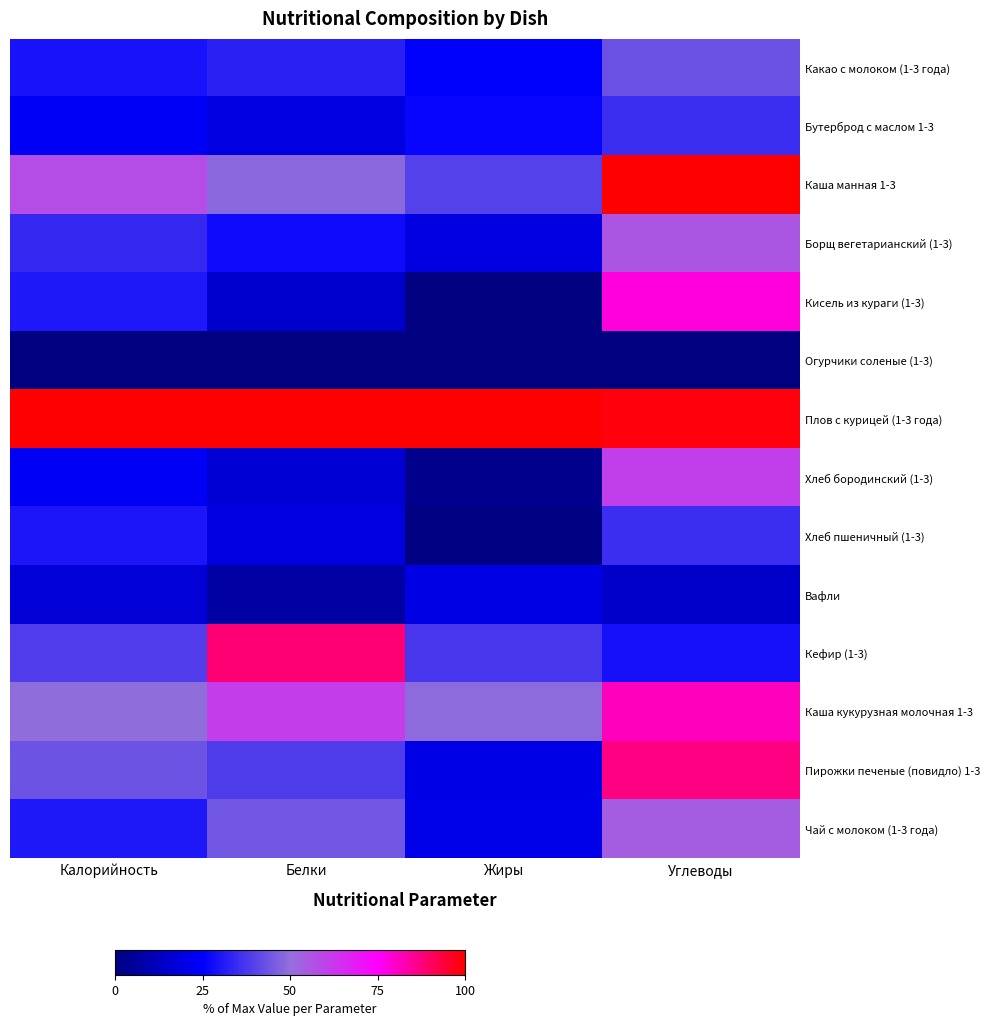

Rank the series by their maximum value, from lowest to highest.

Огурчики соленые (1-3), Вафли, Бутерброд с маслом 1-3, Хлеб пшеничный (1-3), Какао с молоком (1-3 года), Чай с молоком (1-3 года), Борщ вегетарианский (1-3), Хлеб бородинский (1-3), Кисель из кураги (1-3), Каша кукурузная молочная 1-3, Пирожки печеные (повидло) 1-3, Кефир (1-3), Каша манная 1-3, Плов с курицей (1-3 года)